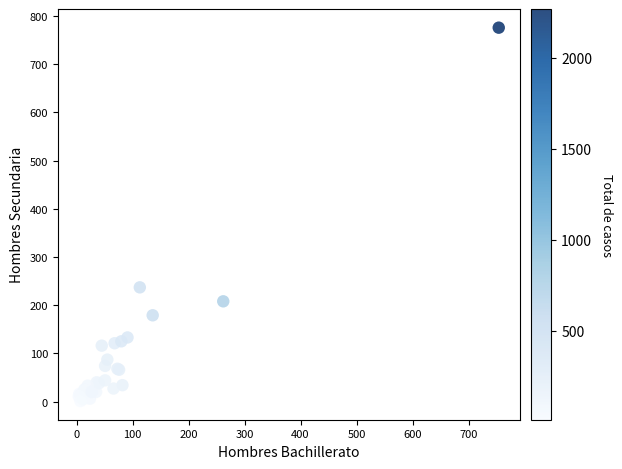

What Y value in the scatter plot is closest to 388?

237